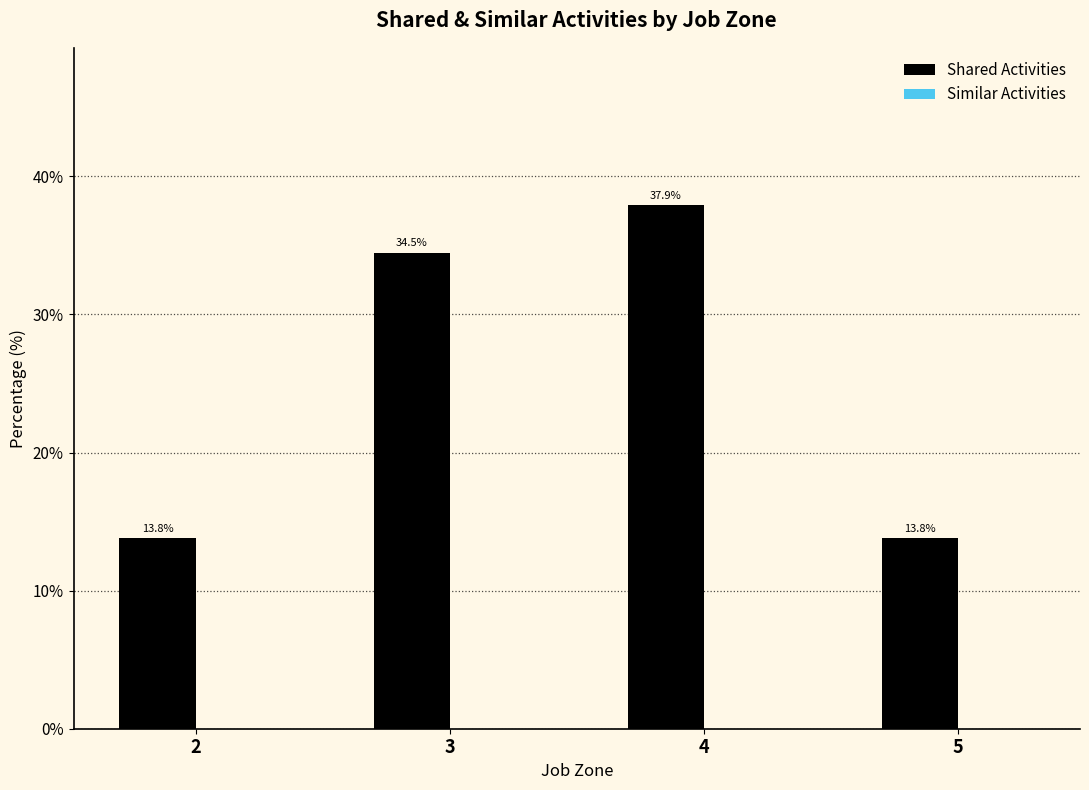

What is the value of the 3rd bar from the left?

37.9